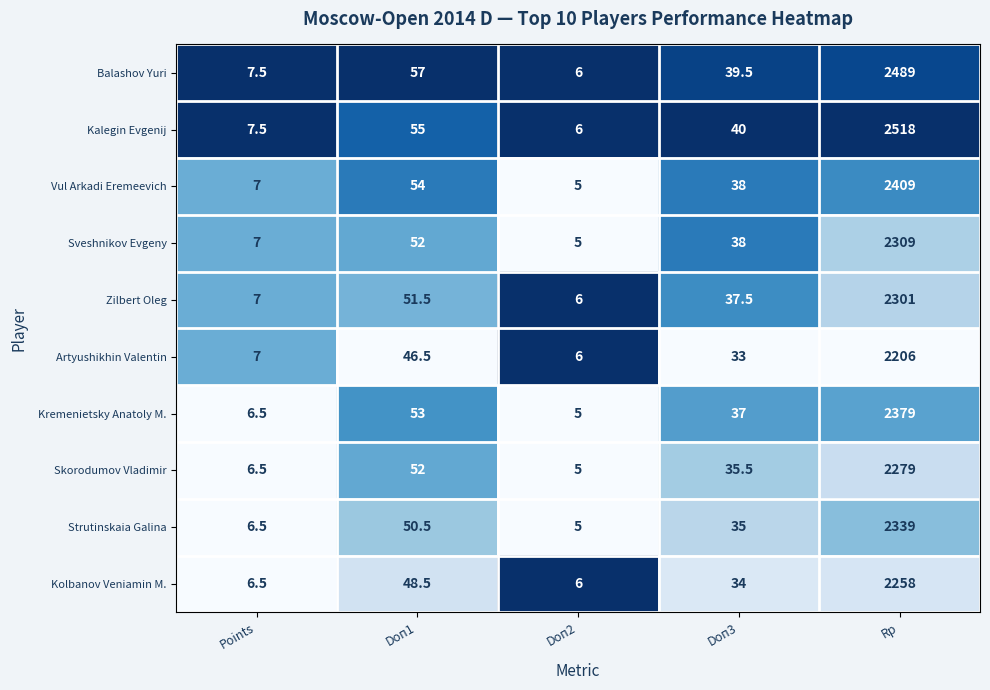

At which category is the sum across all series the highest?

Rp